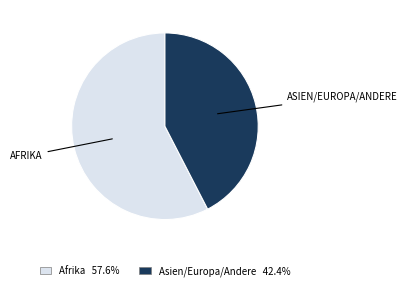

Is there a majority slice in this chart?

Yes